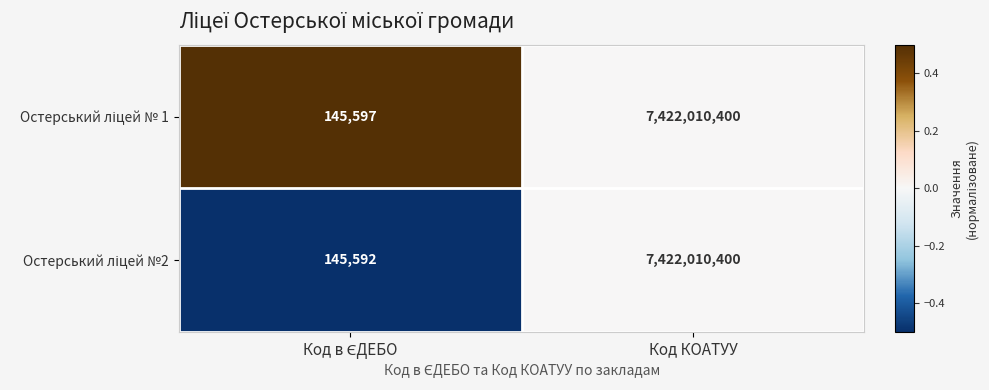

At which category is the sum across all series the highest?

Код КОАТУУ